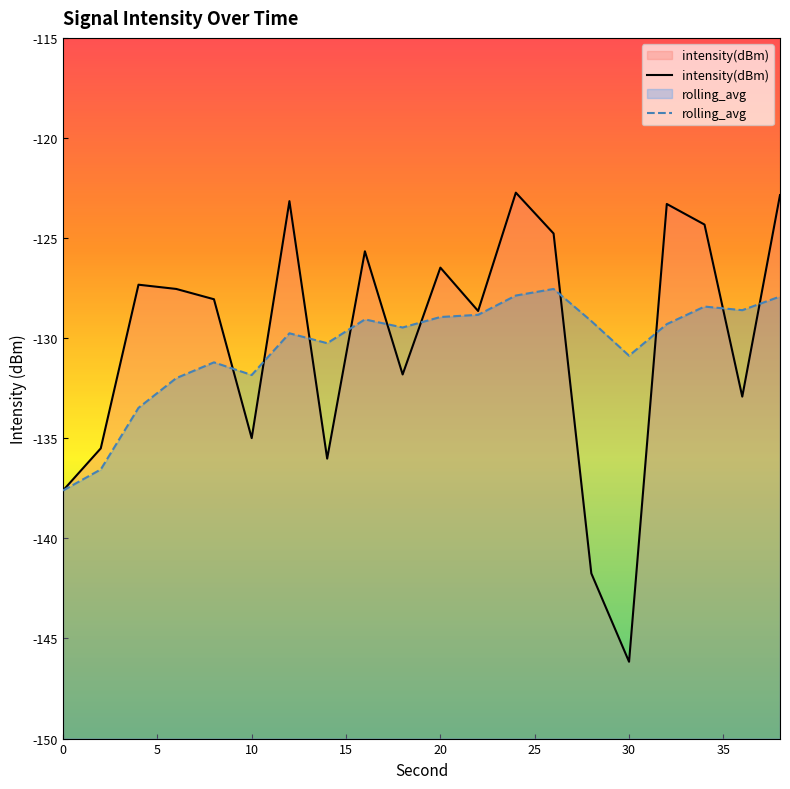

List the series in order of their peak value, lowest first.

rolling_avg, intensity(dBm)